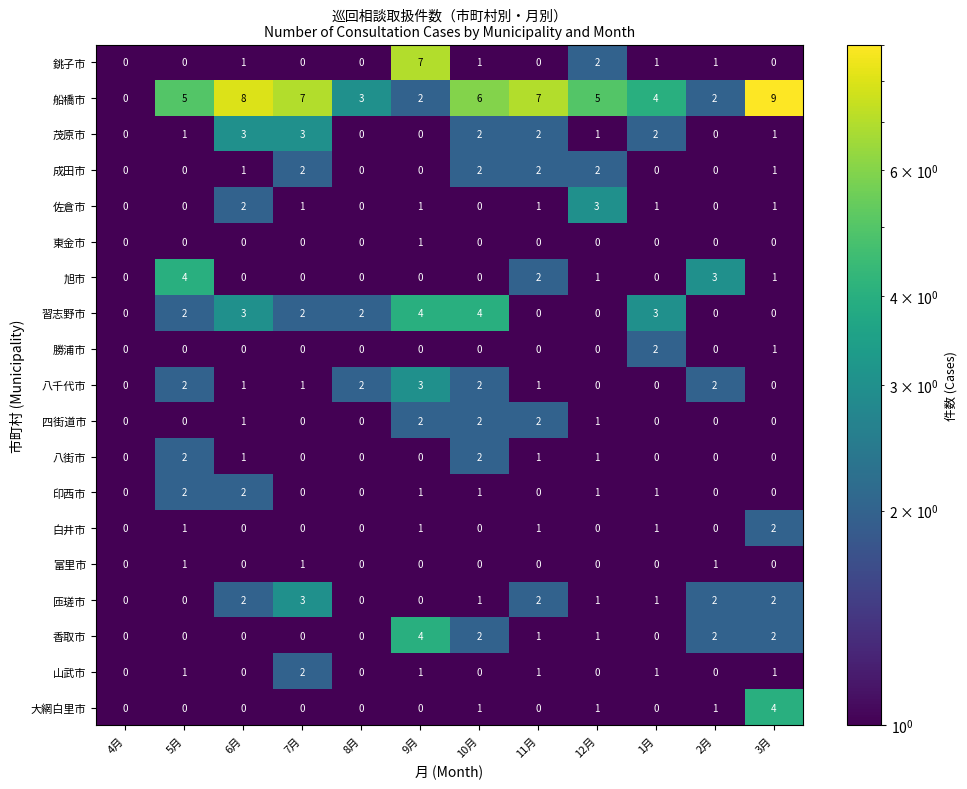

What is the total value across all series at 8月?

7